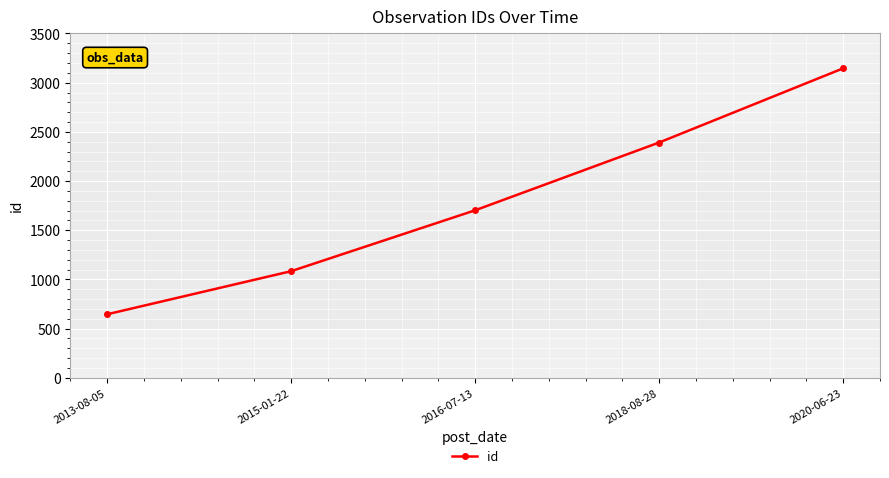

Which label corresponds to the largest value in the chart?

2020-06-23